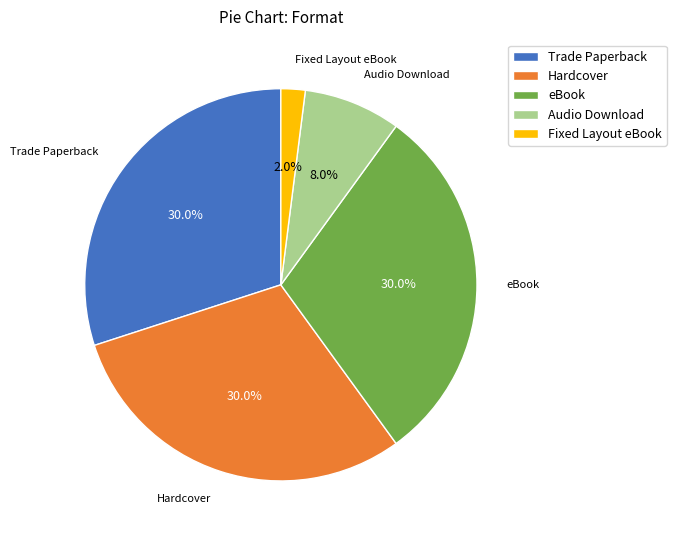

What is the total percentage of Fixed Layout eBook and Hardcover?

32.0%